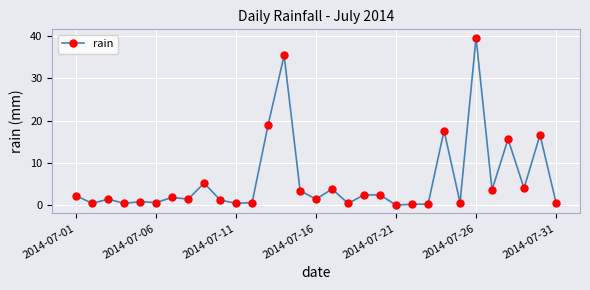

What is the greatest value displayed?

39.6